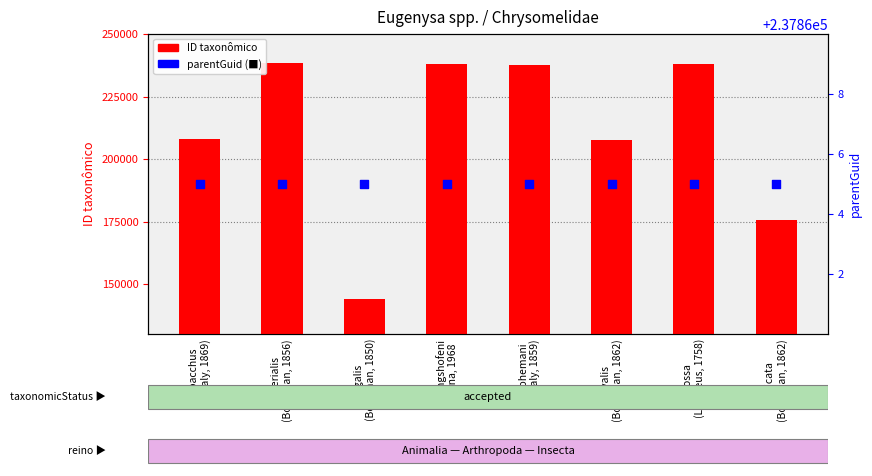

Which series contains the lowest Y value?

ID taxonômico